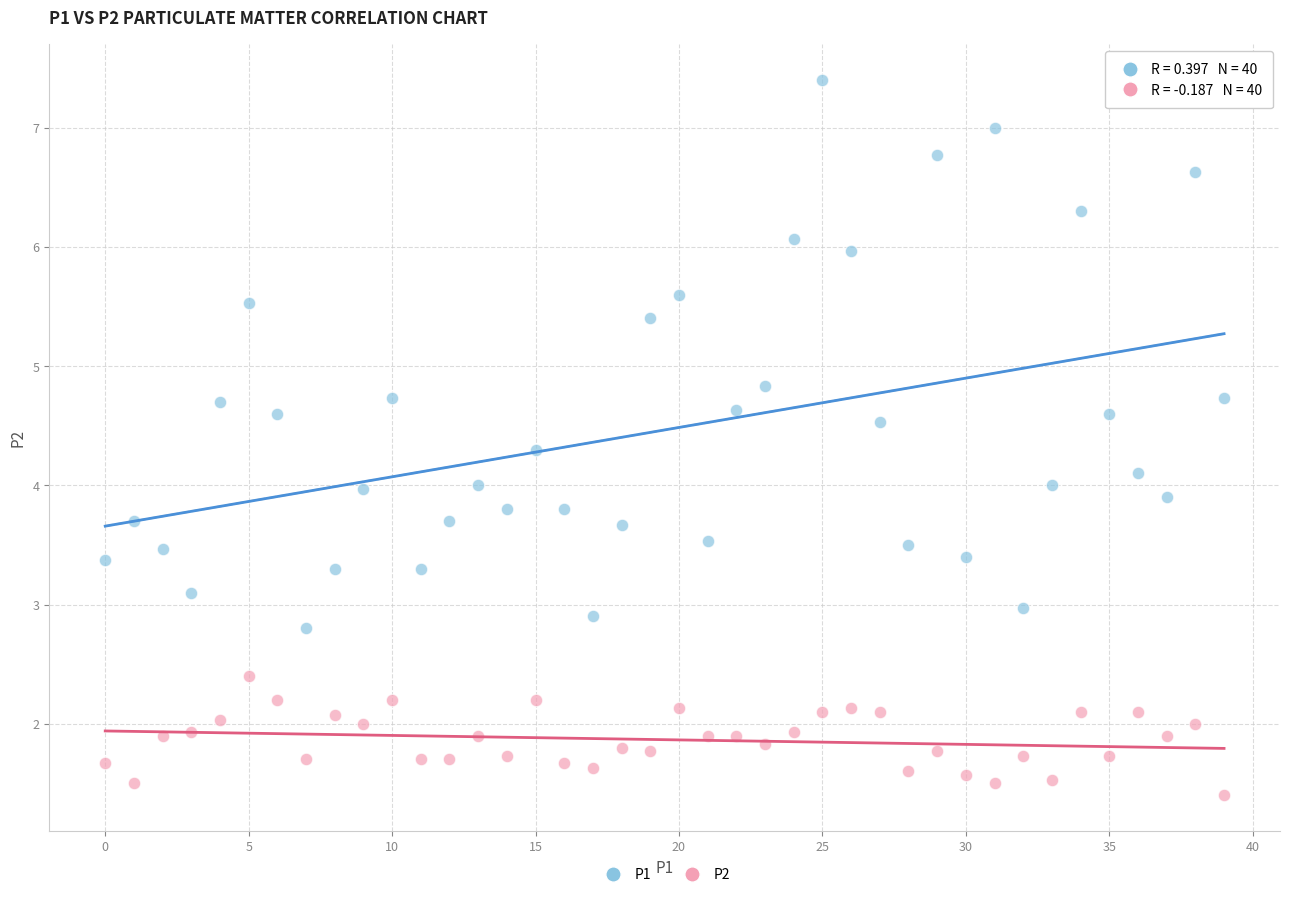

Which series contains the highest Y value?

P1